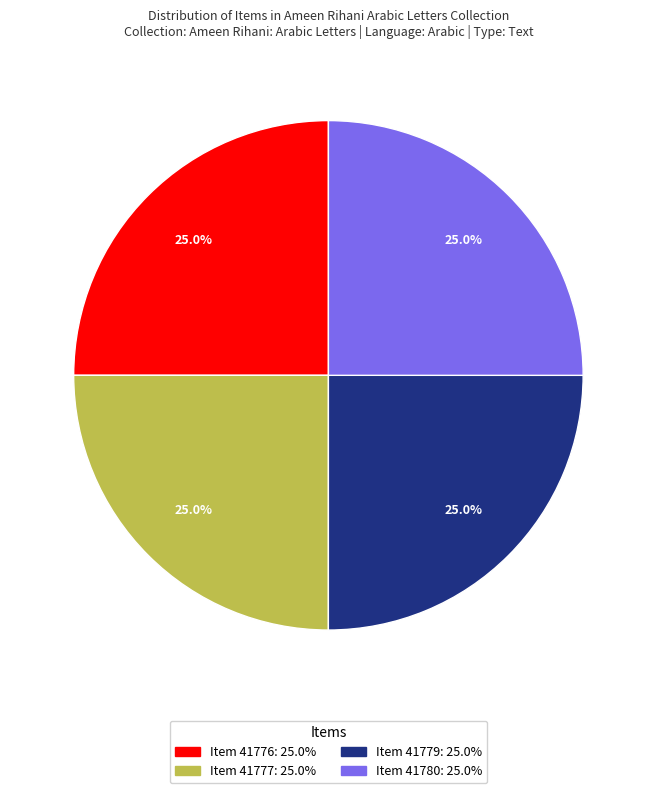

The Item 41776 slice represents 16% of the pie. True or false?

False